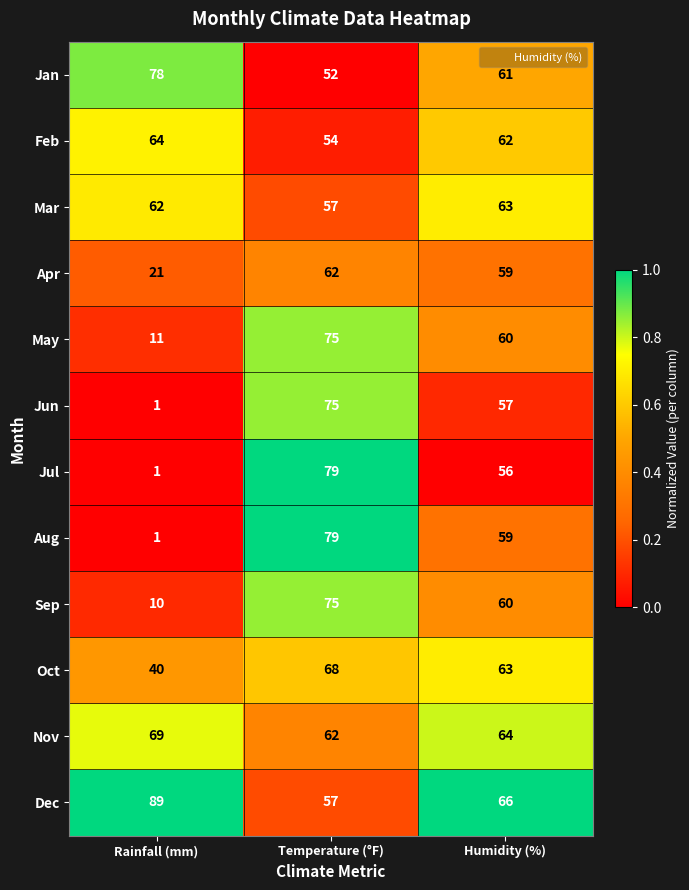

Between Temperature (°F) and Humidity (%), which series saw the biggest shift?

Jul